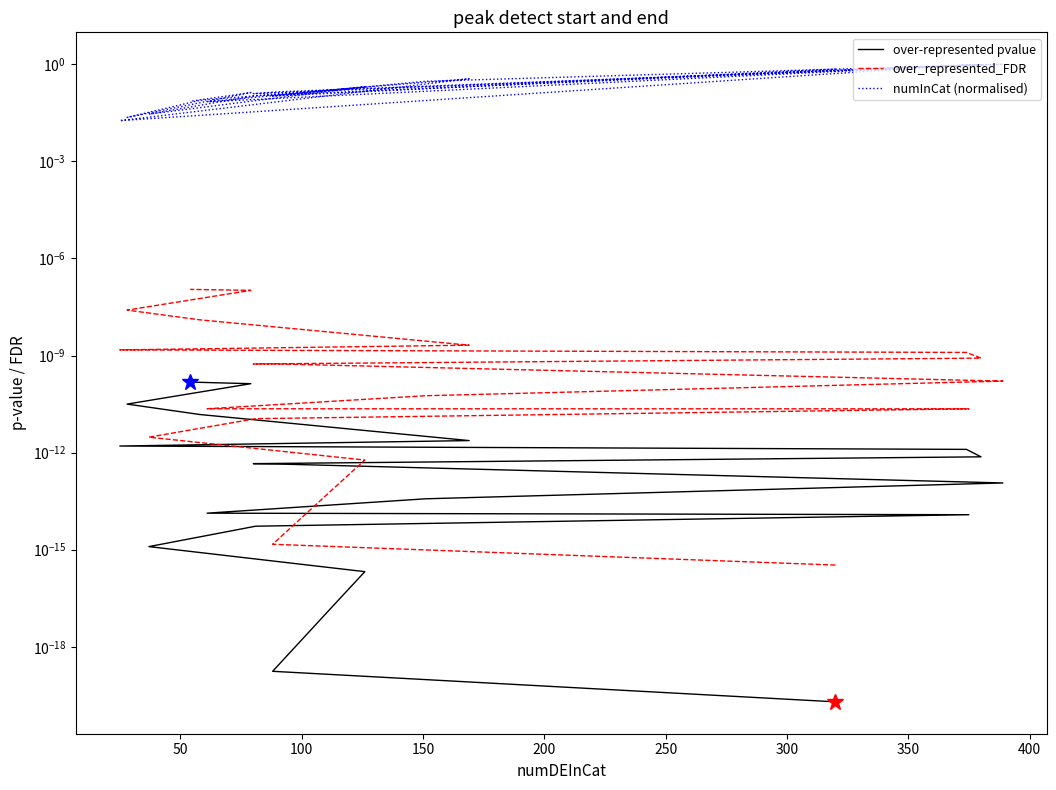

Reading right to left, extract all data points from this chart.

over-represented pvalue: 0.0	0.0	0.0	0.0	0.0	0.0	0.0	0.0	0.0	0.0	0.0	0.0	0.0	0.0	0.0	0.0	0.0	0.0	0.0	0.0
over_represented_FDR: 0.0	0.0	0.0	0.0	0.0	0.0	0.0	0.0	0.0	0.0	0.0	0.0	0.0	0.0	0.0	0.0	0.0	0.0	0.0	0.0
numInCat (normalised): 0.1	0.1	0.0	0.1	0.4	0.0	1.0	1.0	0.1	0.1	1.0	0.3	0.1	0.9	0.1	0.0	0.2	0.2	0.1	0.7